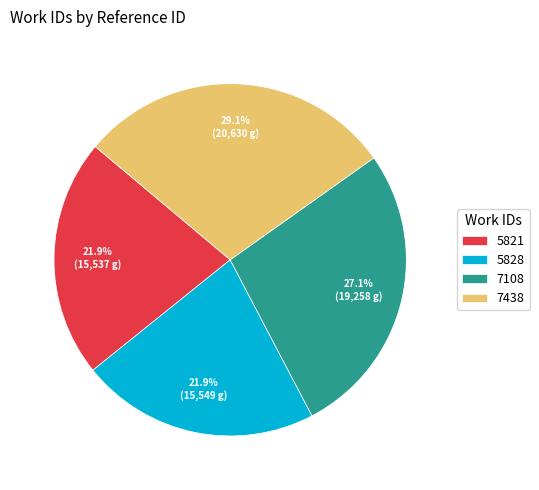

Count the number of slices in the pie.

4